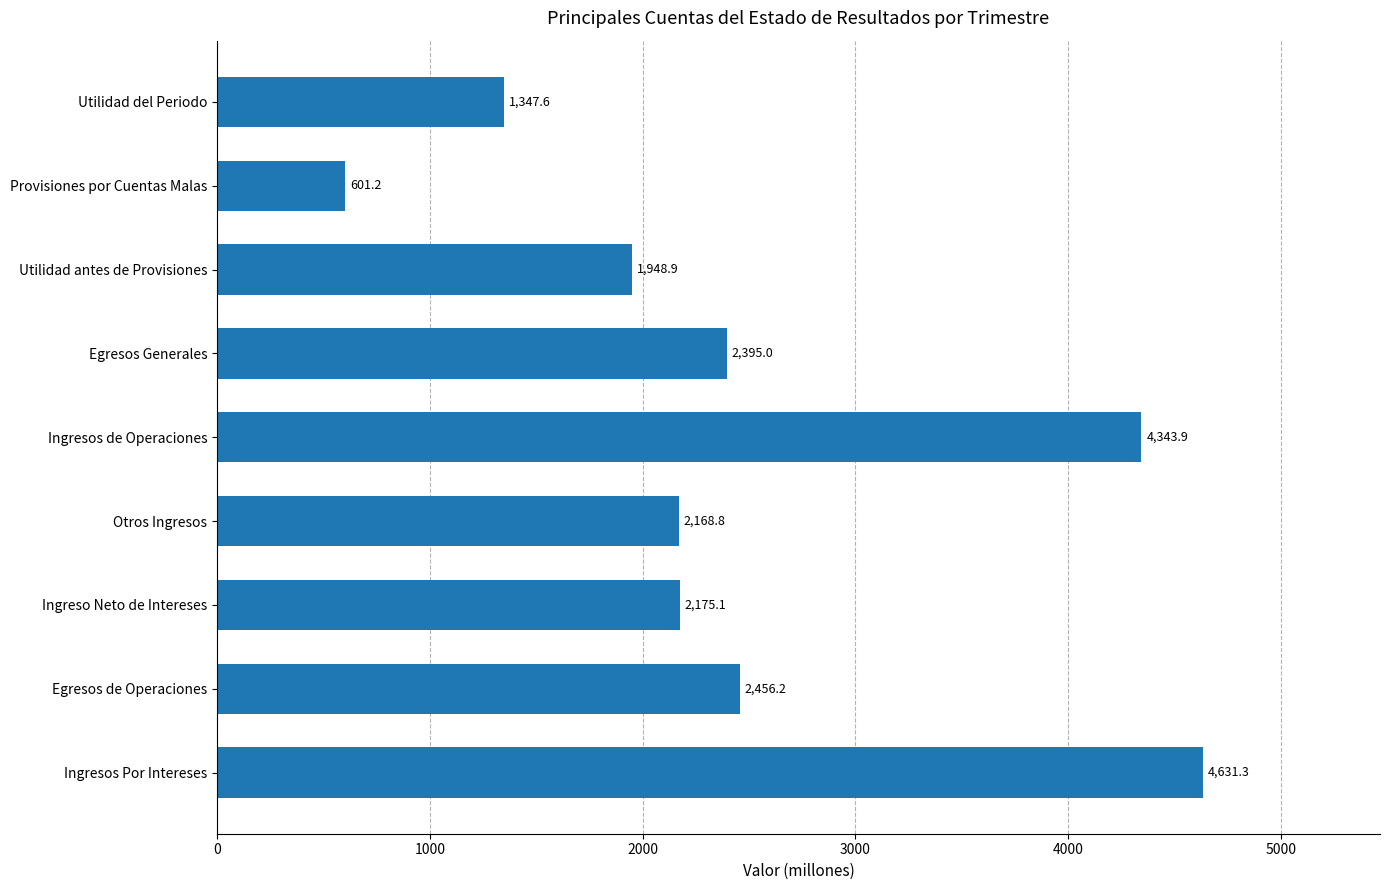

List the labels in order of value, largest first.

Ingresos Por Intereses, Ingresos de Operaciones, Egresos de Operaciones, Egresos Generales, Ingreso Neto de Intereses, Otros Ingresos, Utilidad antes de Provisiones, Utilidad del Periodo, Provisiones por Cuentas Malas